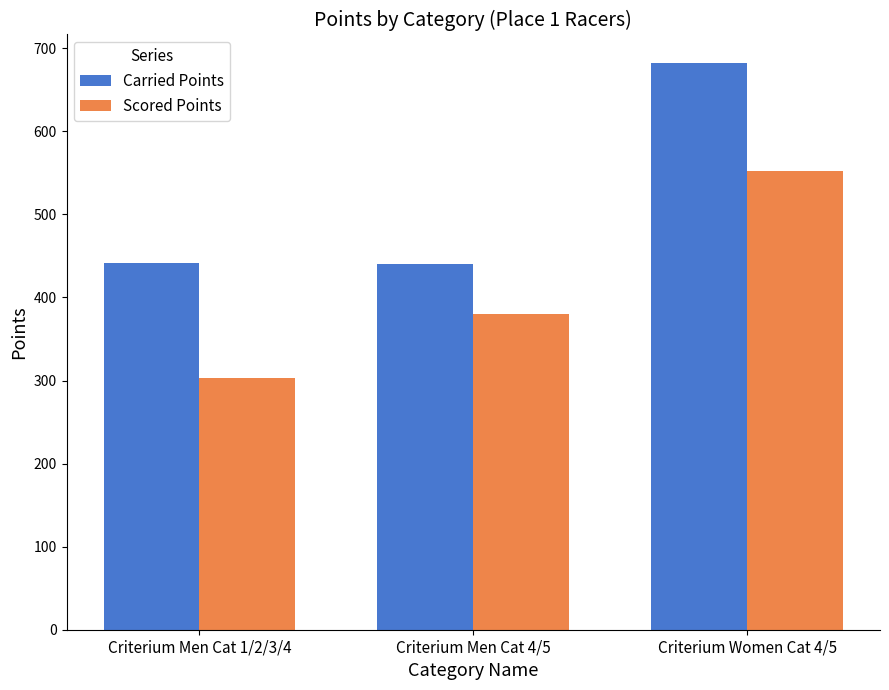

What is the spread (max minus min) of values at Criterium Men Cat 1/2/3/4?

138.7